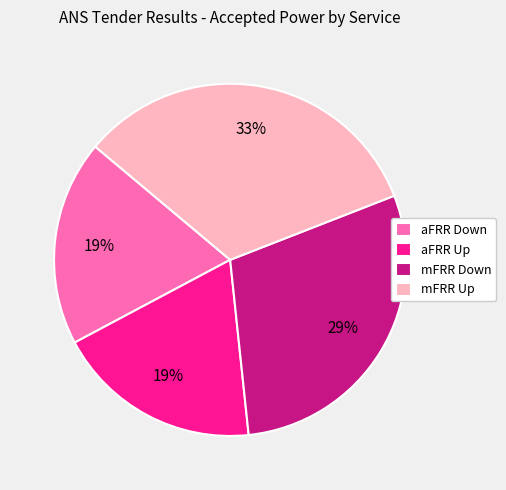

Between aFRR Up and mFRR Up, which is larger?

mFRR Up